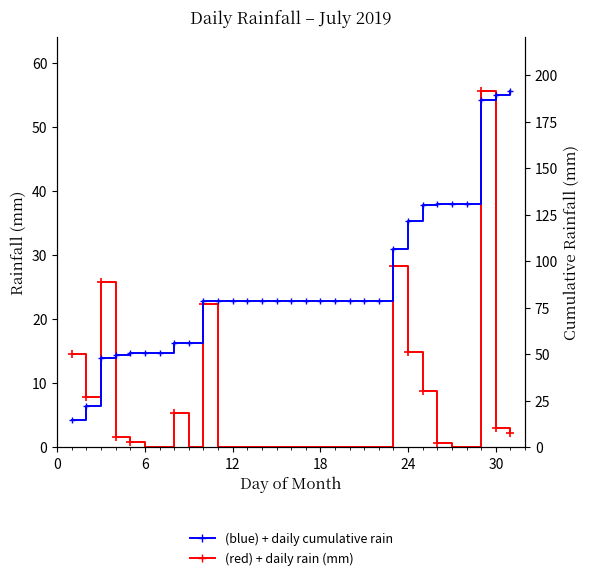

True or false: rain and cumulative rain cross at least once.

False